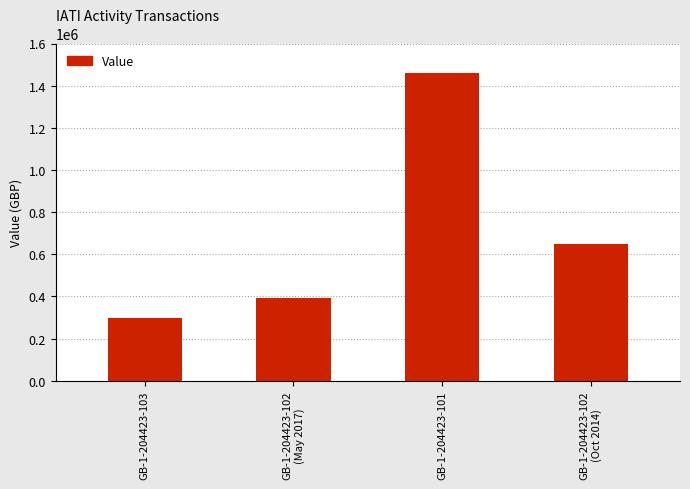

Between GB-1-204423-103 and GB-1-204423-102
(May 2017), which is larger?

GB-1-204423-102
(May 2017)